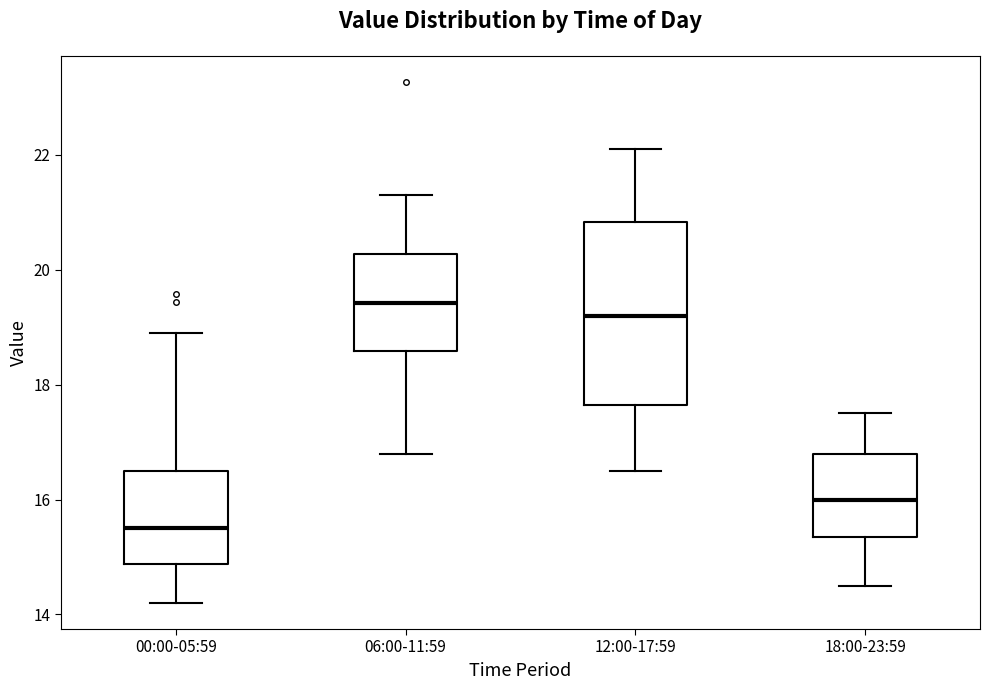

Reading left to right, transcribe this box plot: for each box, give where its median line is, the range the box spans, and where its two whiskers end, as read against the y-axis. The values are not printed on the chart, so give them approximately, as read against the axis.

00:00-05:59: median 15.6, box 14.8 to 16.4, whiskers 14.2 to 19.0
06:00-11:59: median 19.4, box 18.6 to 20.2, whiskers 16.8 to 21.4
12:00-17:59: median 19.2, box 17.6 to 20.8, whiskers 16.6 to 22.2
18:00-23:59: median 16.0, box 15.4 to 16.8, whiskers 14.6 to 17.6